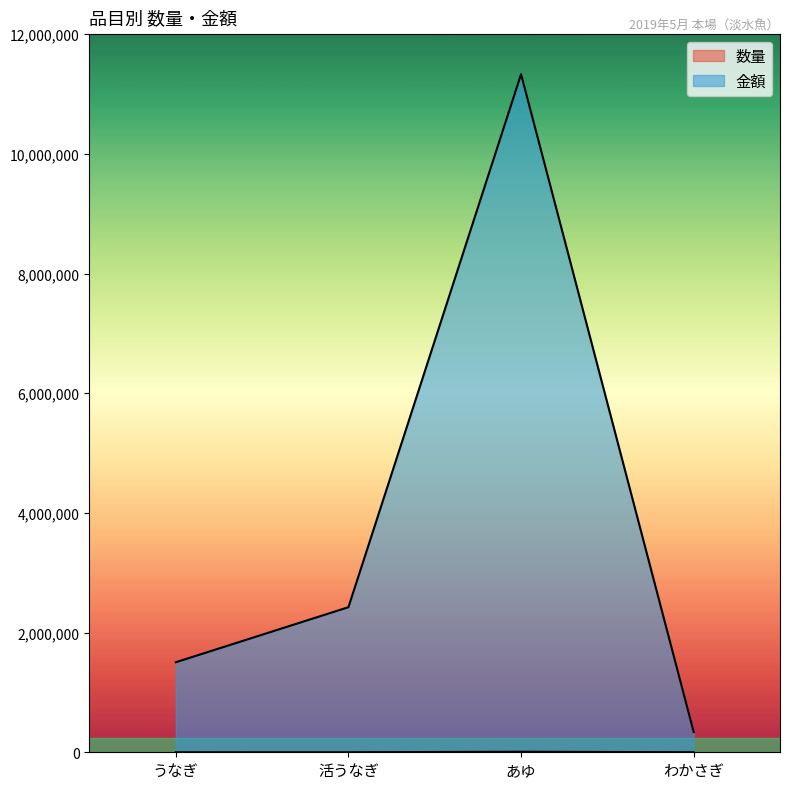

What value does the 数量 series have at 活うなぎ?

402